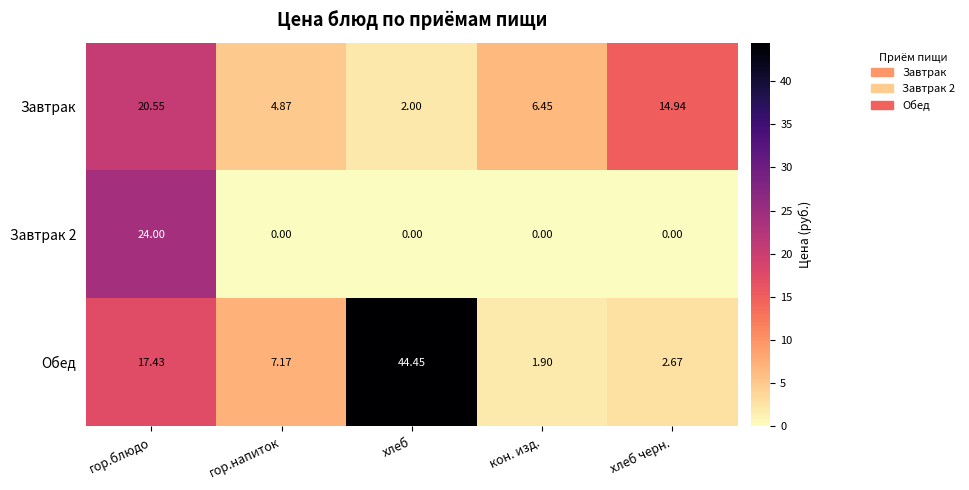

At how many categories does at least one series exceed 33?

1